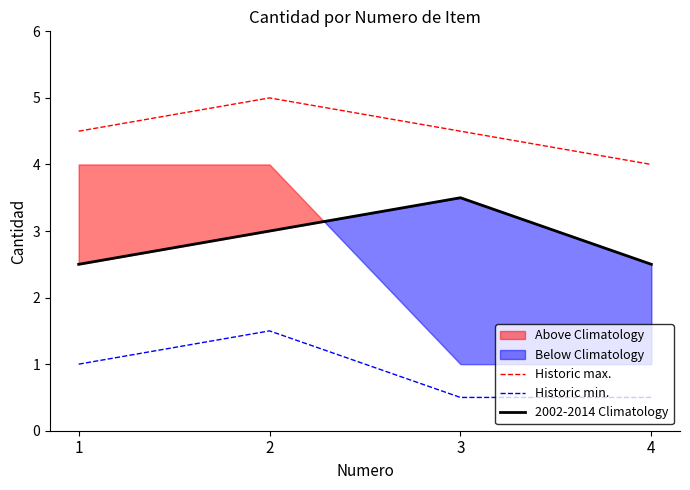

What is the difference between the highest and lowest values at 2?

3.5